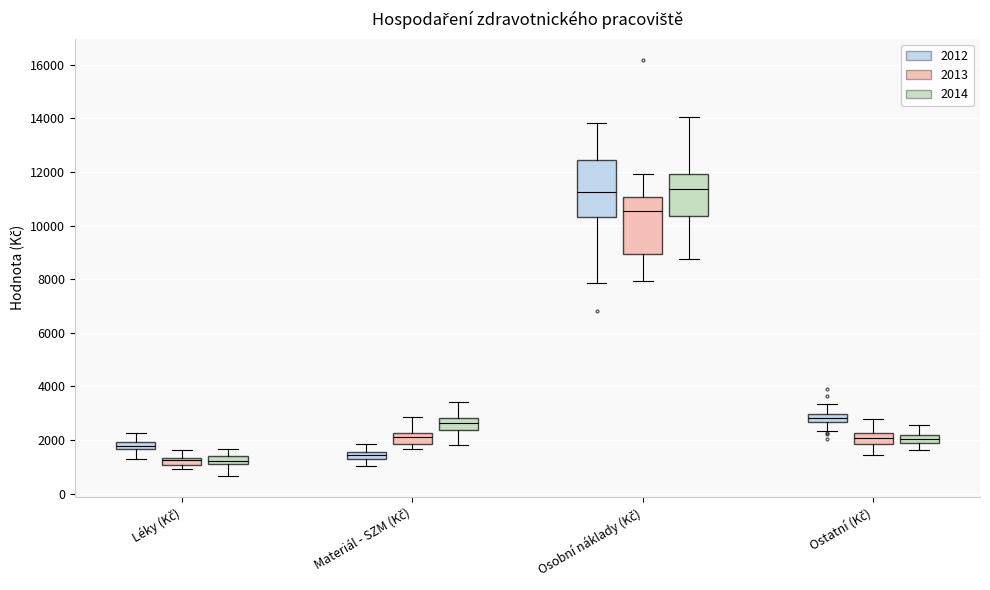

Where does the upper whisker of the box for Osobní náklady (Kč) (2013) end on the y-axis? The values are not printed on the chart, so give them approximately, as read against the axis.

12000